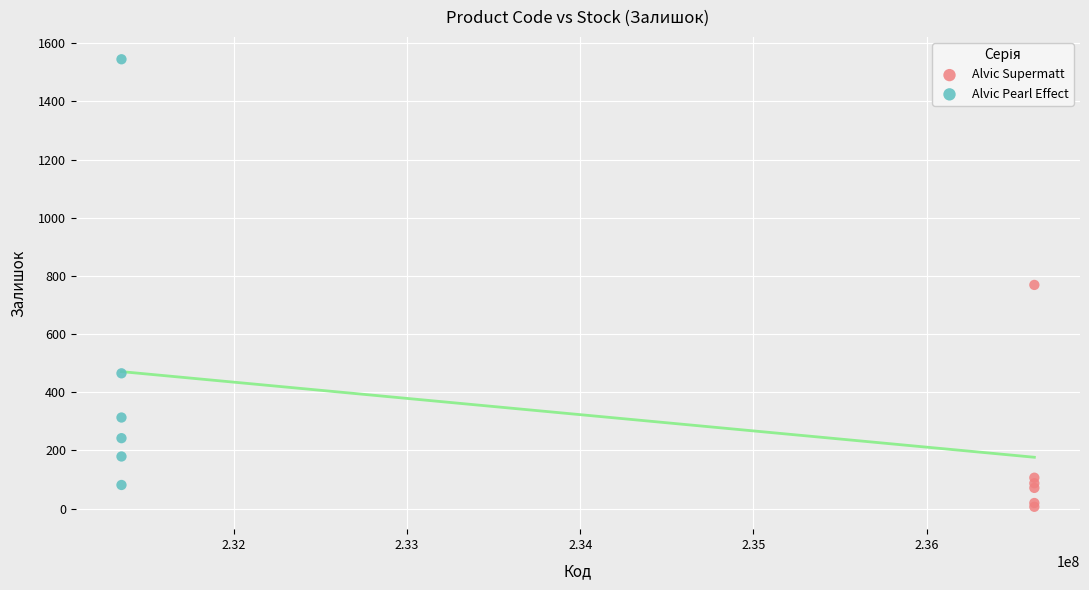

Which series contains the lowest Y value?

Alvic Supermatt